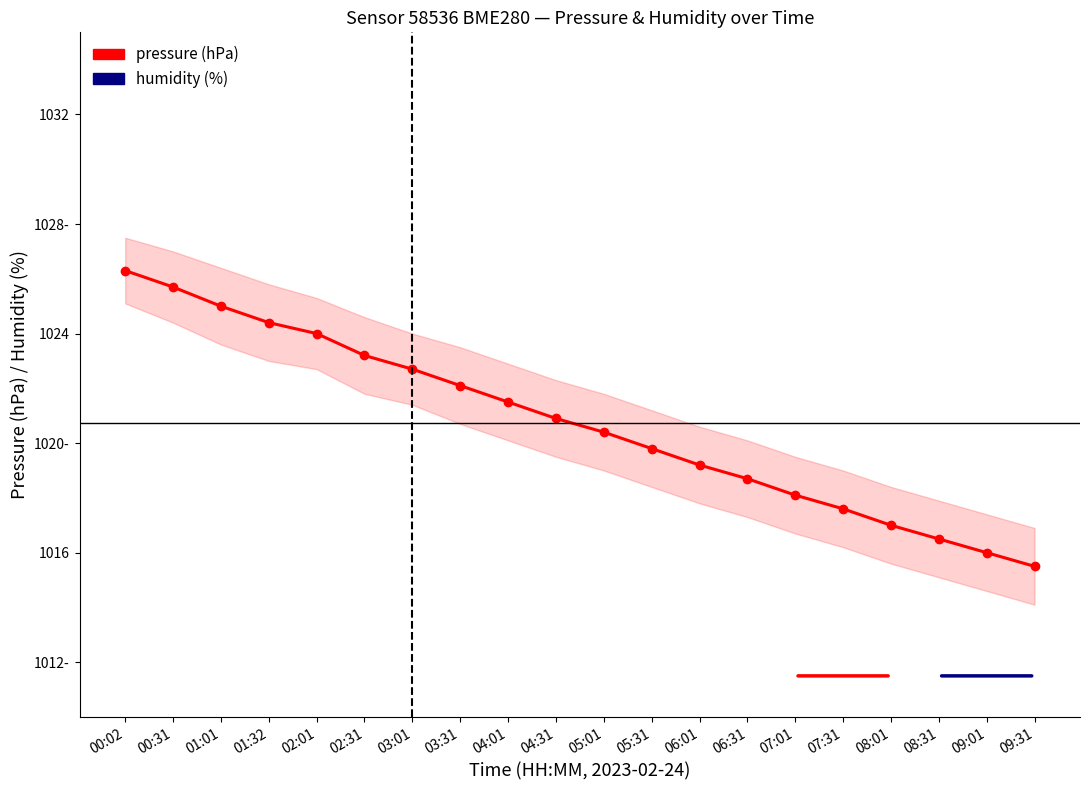

List the series in order of their overall mean, highest first.

pressure, humidity